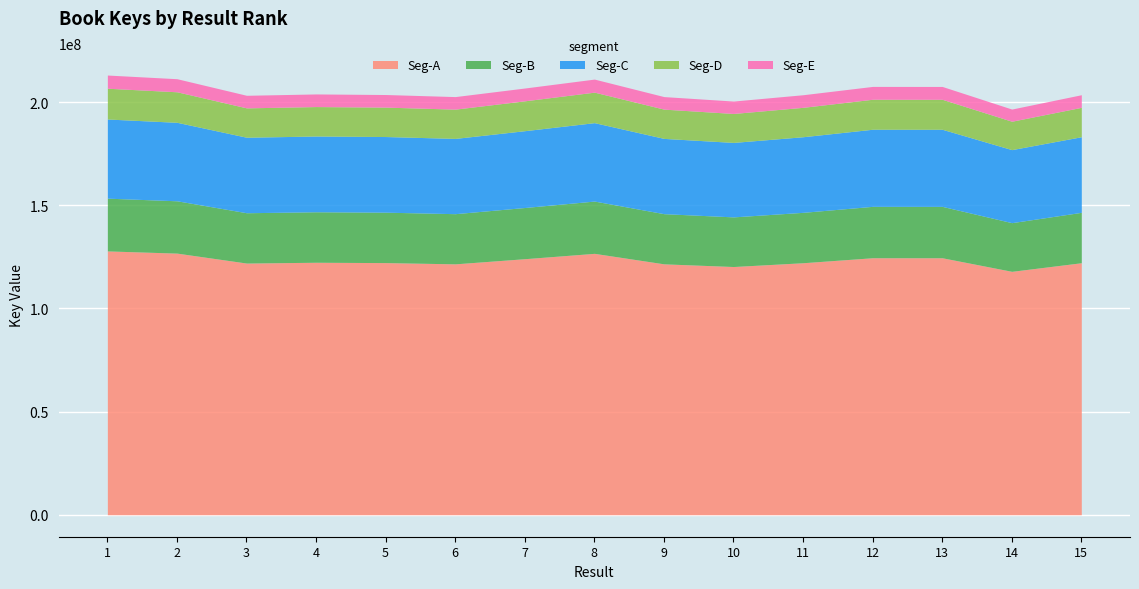

What is the ratio of the value at 14 to the value at 12?

0.9